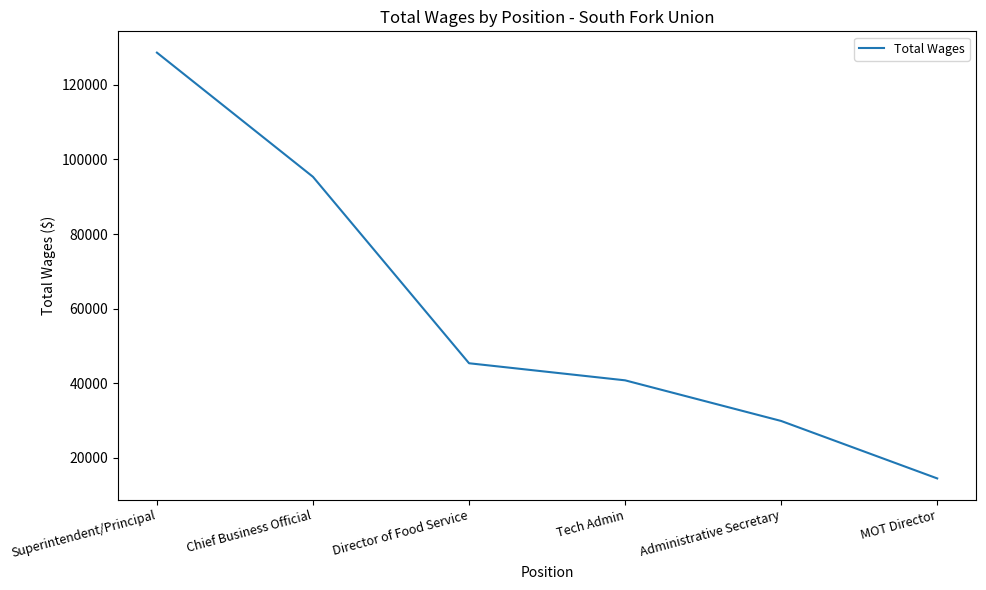

Reading left to right, list all the values displayed in this chart.

Superintendent/Principal=128643	Chief Business Official=95339	Director of Food Service=45350	Tech Admin=40771	Administrative Secretary=29874	MOT Director=14471